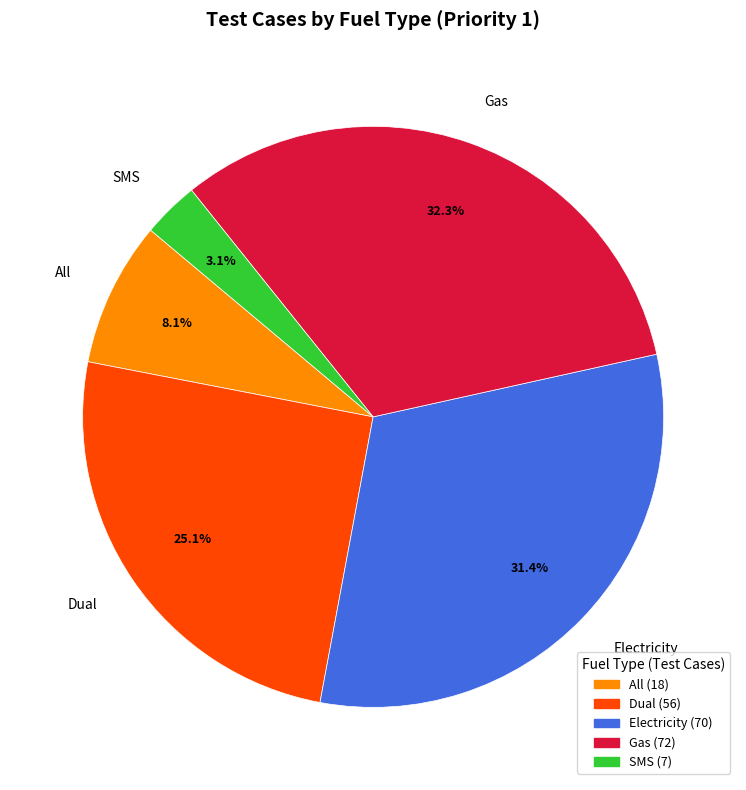

Count the number of slices in the pie.

5